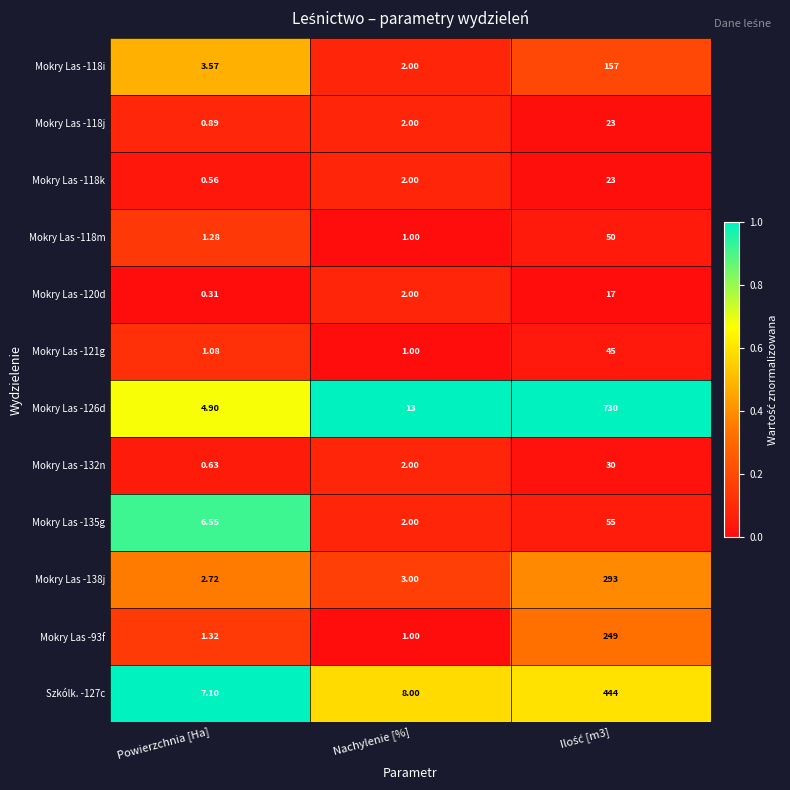

At which label is Mokry Las -118i closest to 79?

Powierzchnia [Ha]